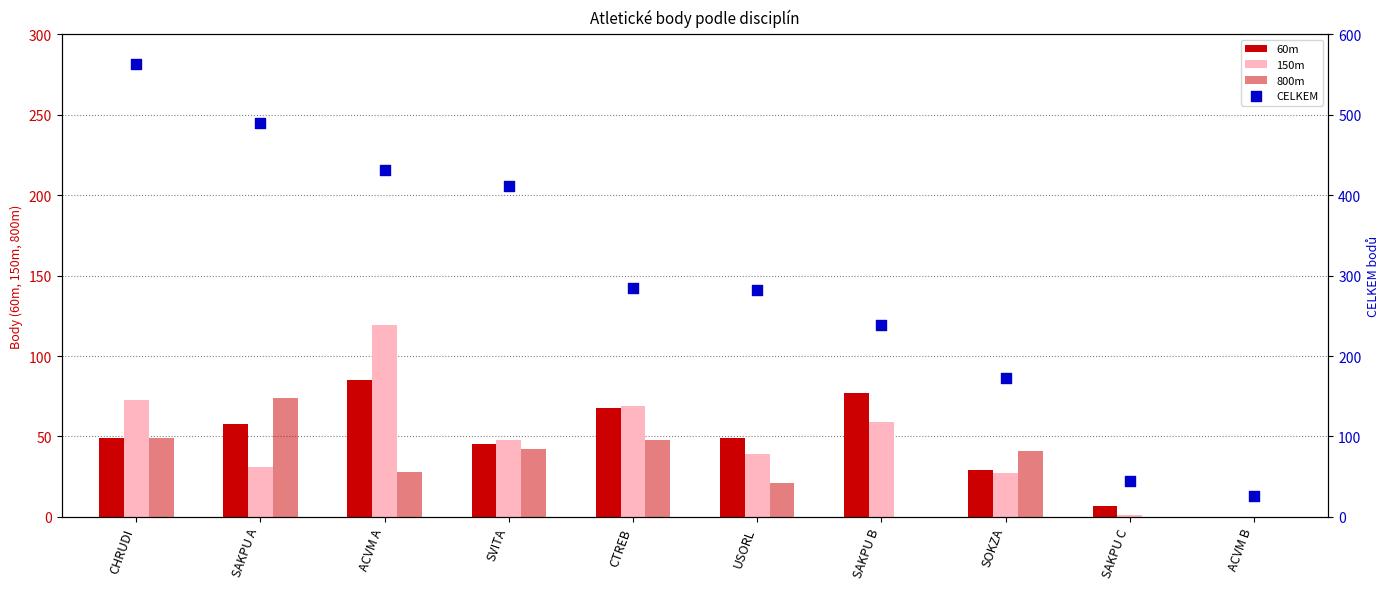

Which series reaches the maximum Y coordinate?

CELKEM